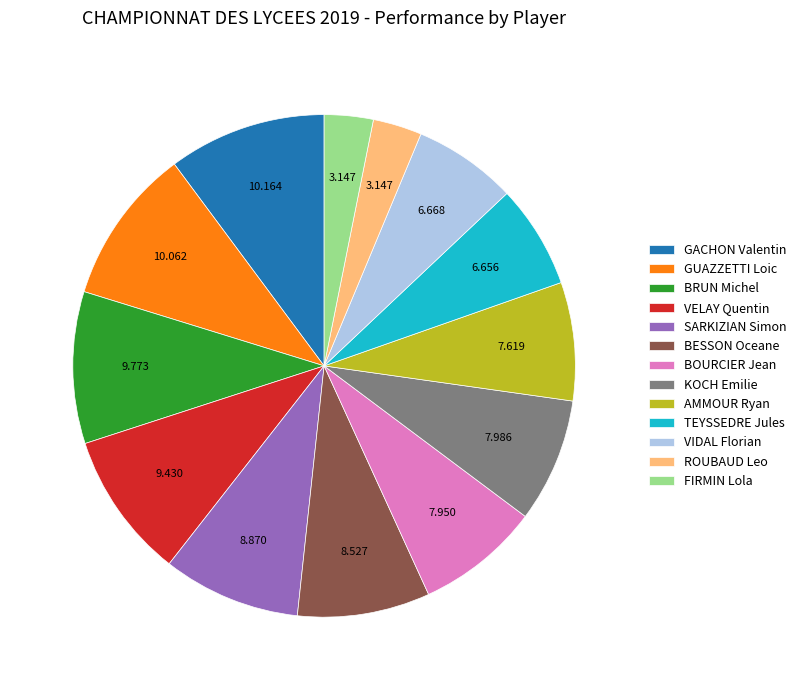

Is VIDAL Florian the majority of the pie?

No